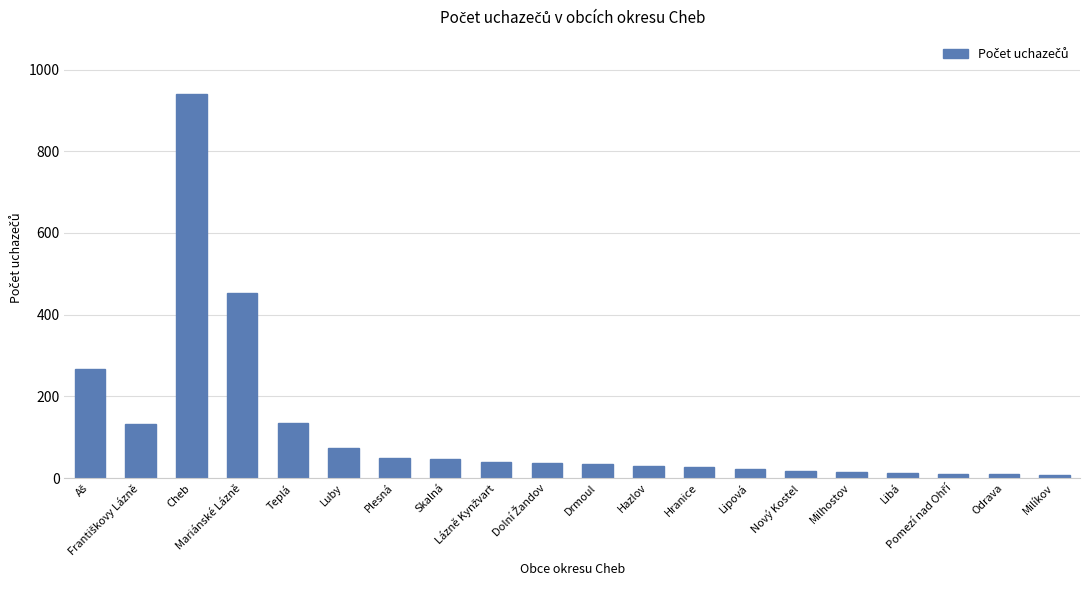

What is the difference between the second highest and second lowest values?

443